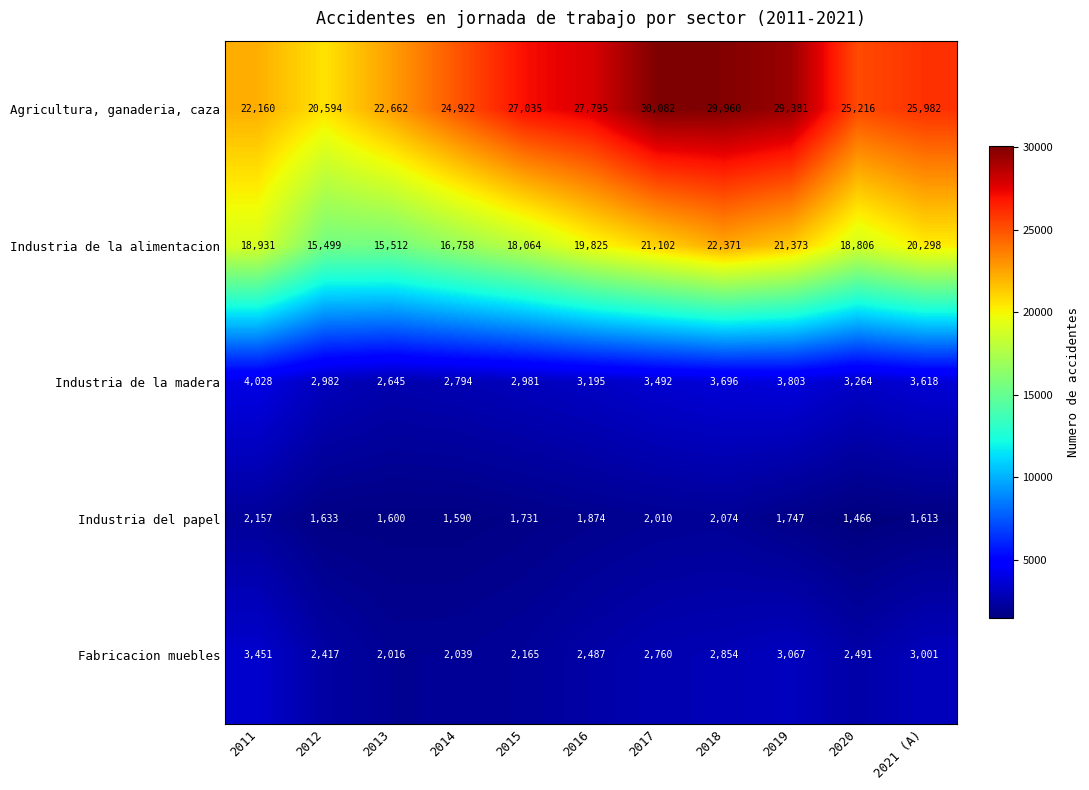

What is the sum of all Fabricacion muebles values?

28748